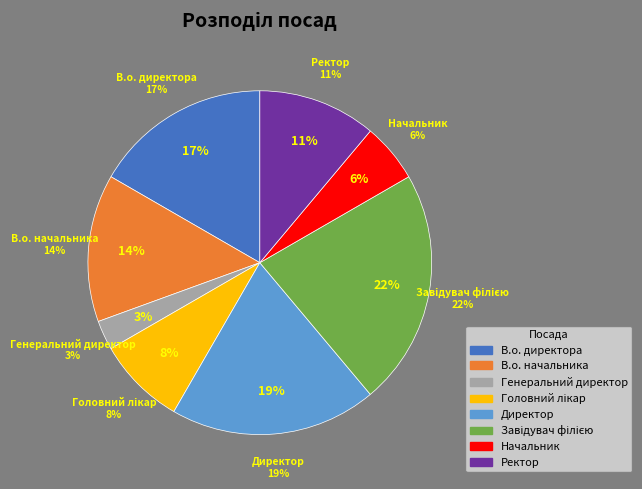

Does any single category account for the majority?

No